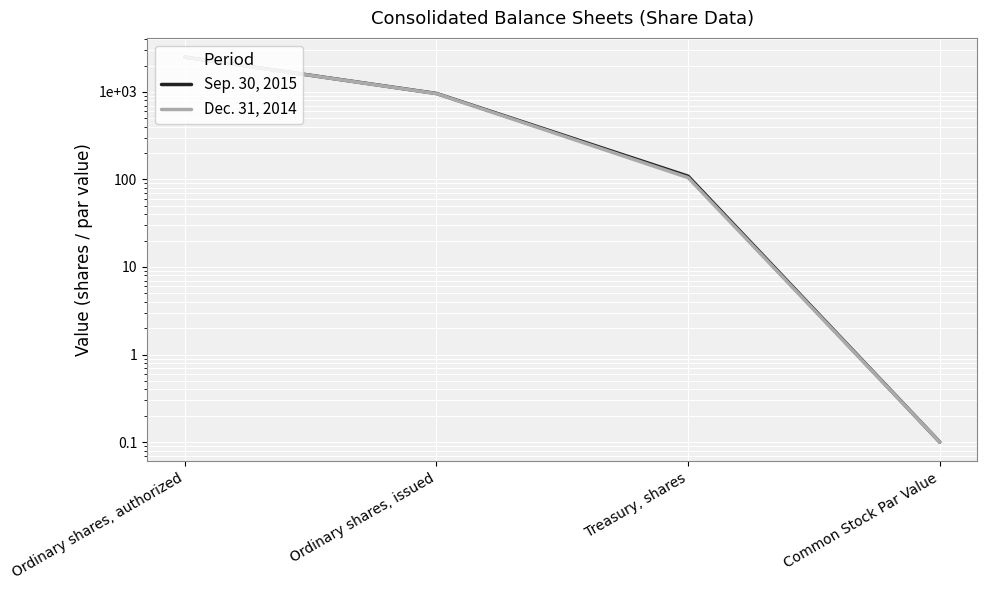

Reading left to right, what are all the values shown in this chart?

Sep. 30, 2015: 2500.0	961.0	109.0	0.1
Dec. 31, 2014: 2500.0	957.0	105.0	0.1